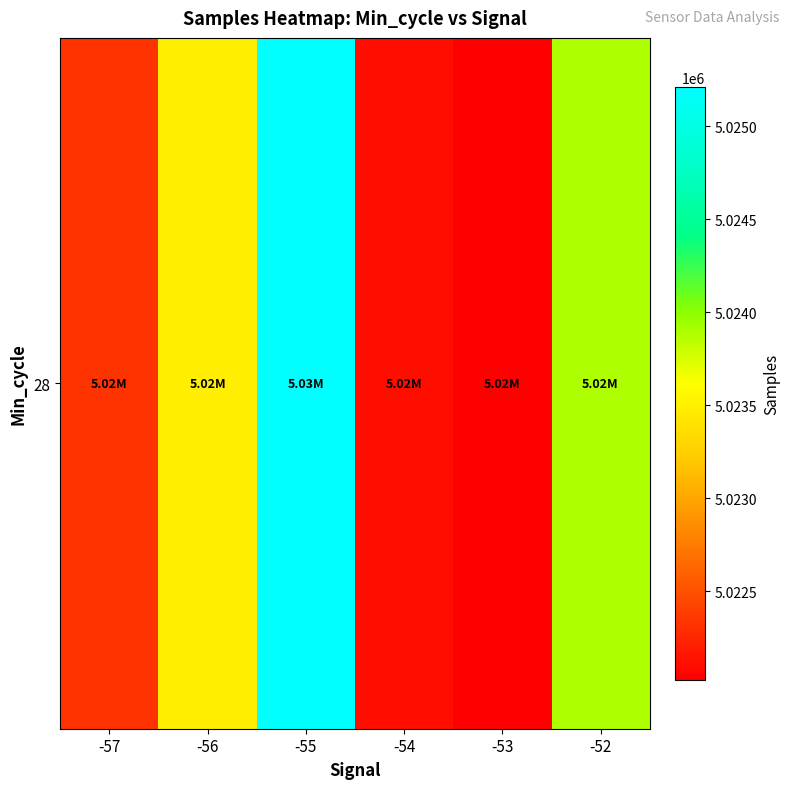

Which has a higher value, -52 or -54?

-52